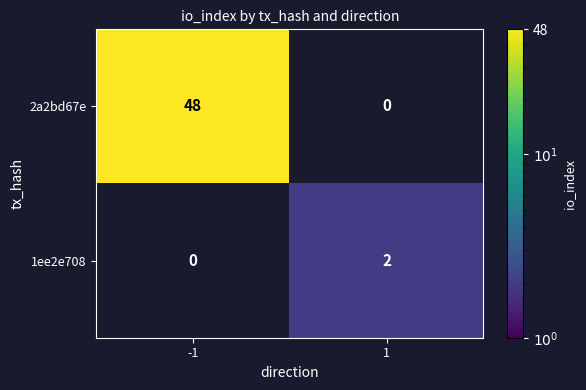

What is the approximate value of 2a2bd67e at -1, to the nearest 10?

50